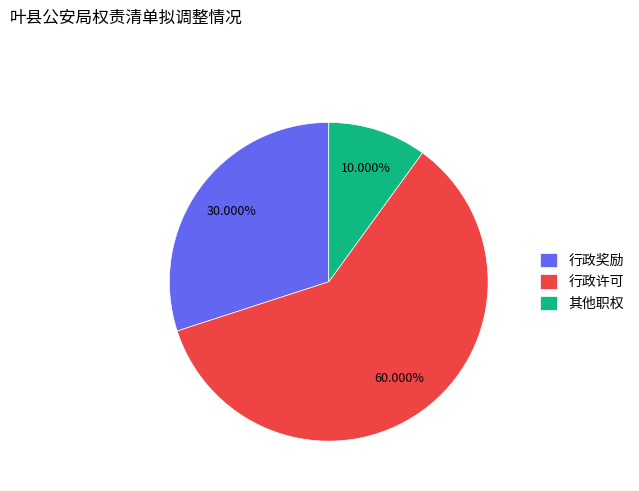

To the nearest percent, what is the combined percentage of 其他职权 and 行政许可?

70%